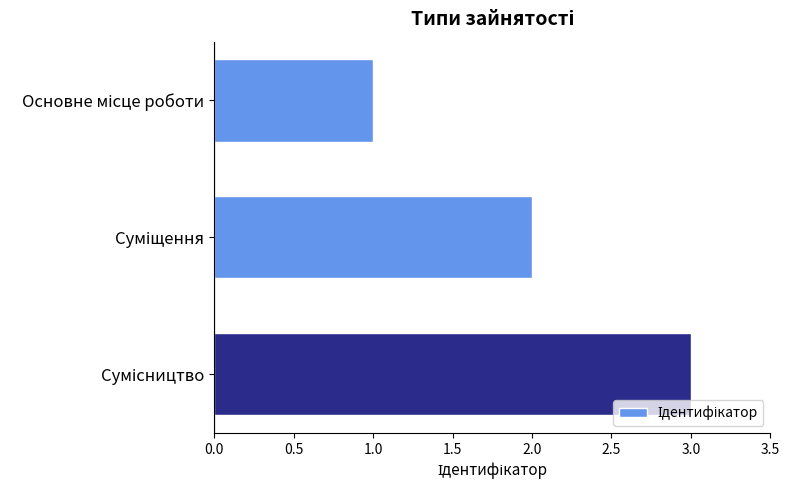

How many values are below 2?

1